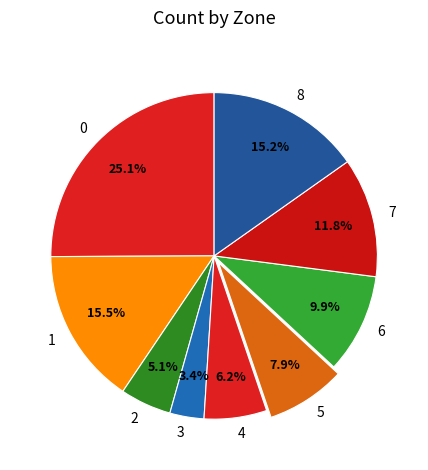

How many segments does this pie chart have?

9